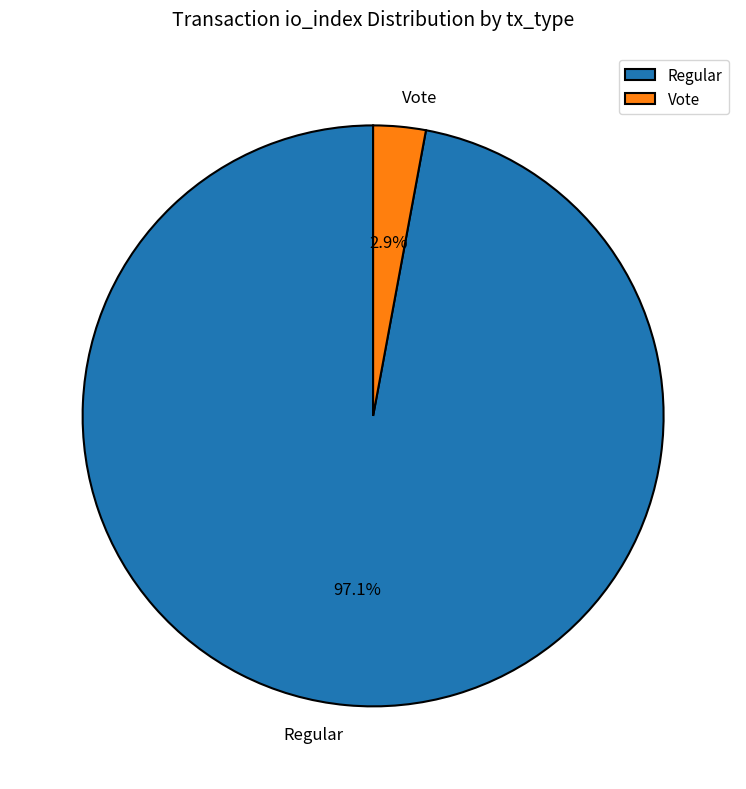

Which category has the biggest portion of the pie?

Regular